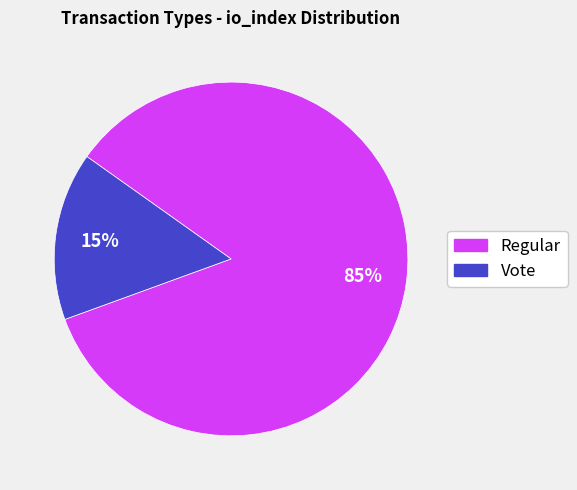

Which category has the biggest portion of the pie?

Regular